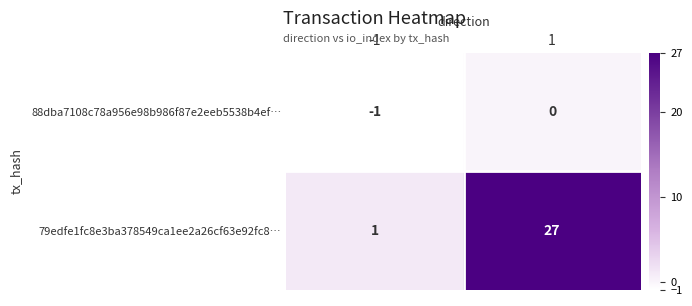

Between -1 and 1, which series saw the biggest shift?

79edfe1fc8e3ba378549ca1ee2a26cf63e92fc8…